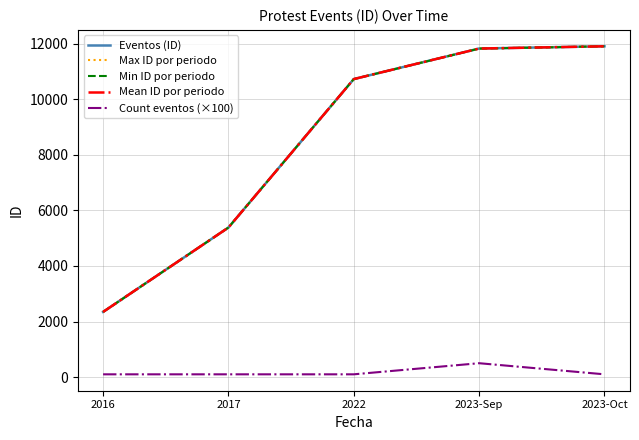

What is the difference between the highest and lowest values at 2023-Sep?

11328